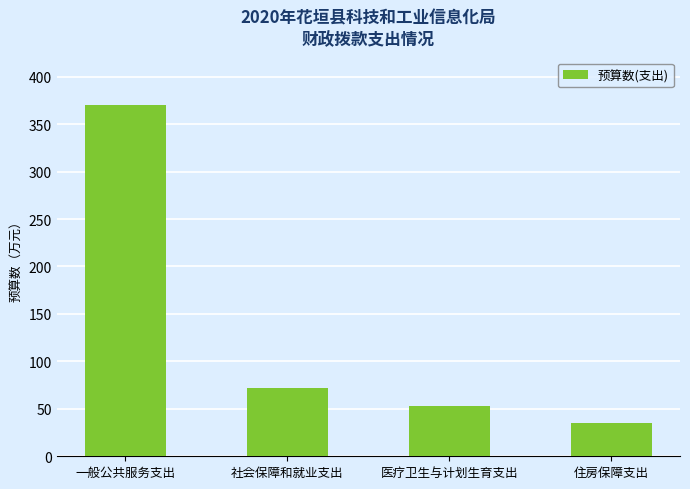

Approximately how many times larger is the value at 住房保障支出 compared to 社会保障和就业支出?

0.5